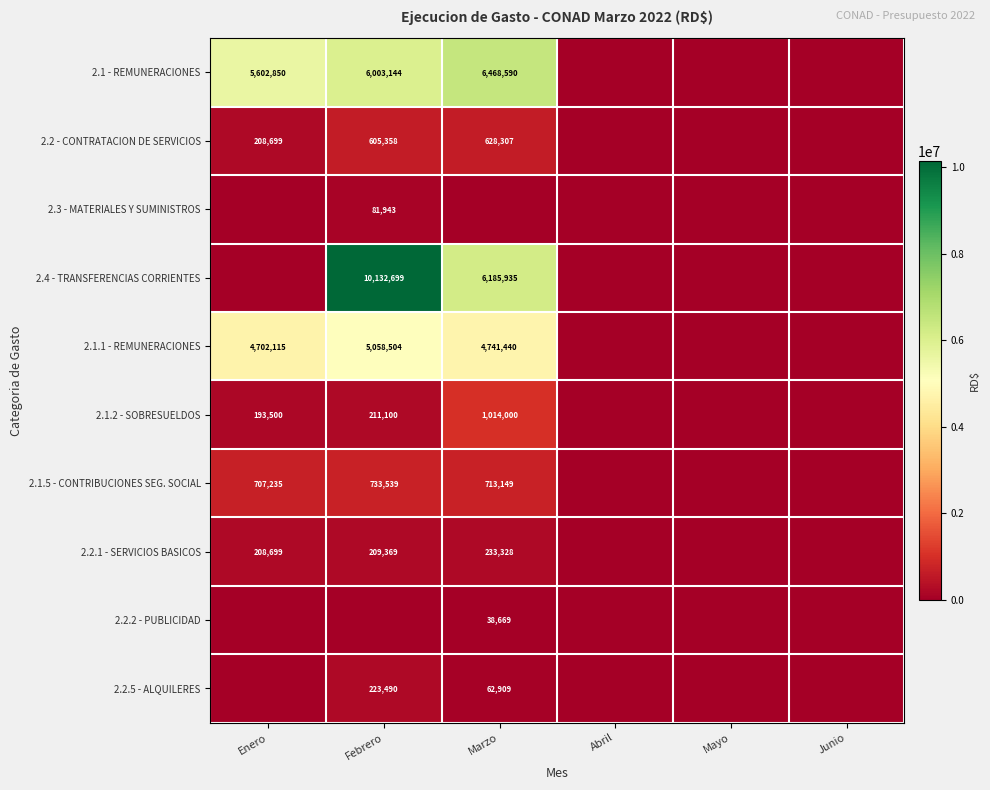

The 2.2.5 - ALQUILERES series shows 31229 at Marzo. True or false?

False